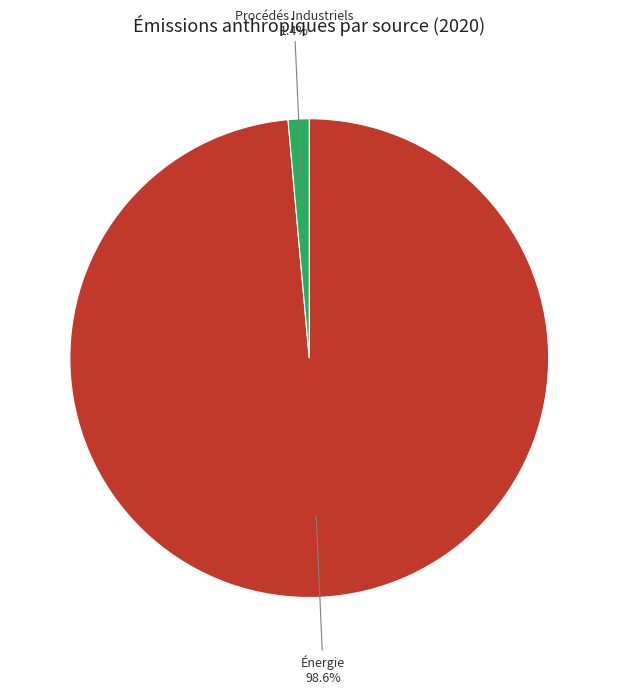

To the nearest percent, what is the difference between the Énergie and Procédés Industriels slice percentages?

97%